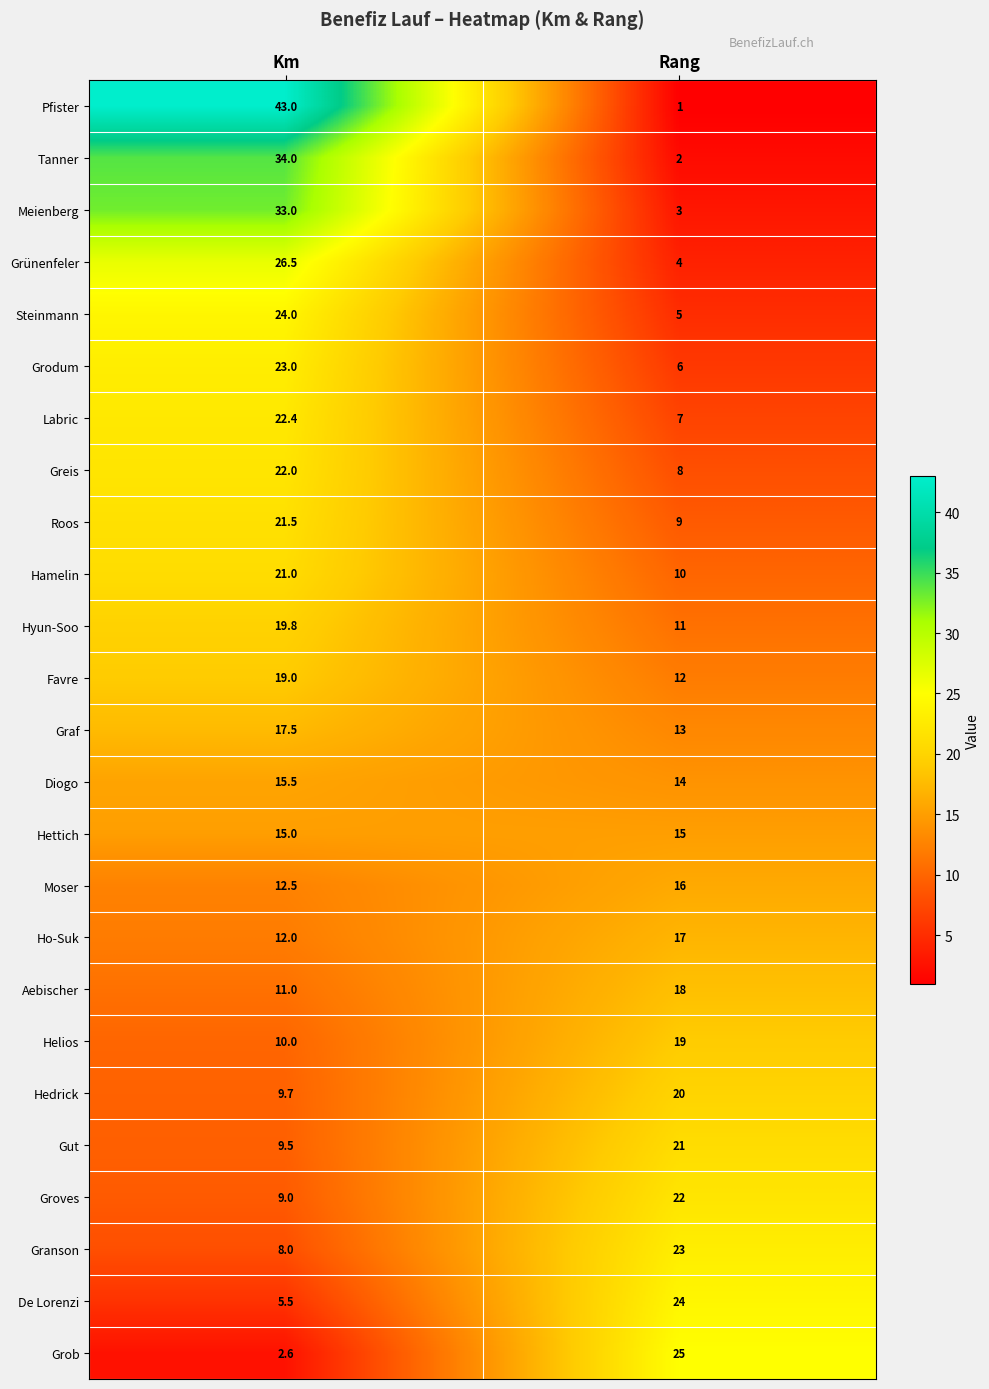

What is the minimum value shown in the chart?

1.0